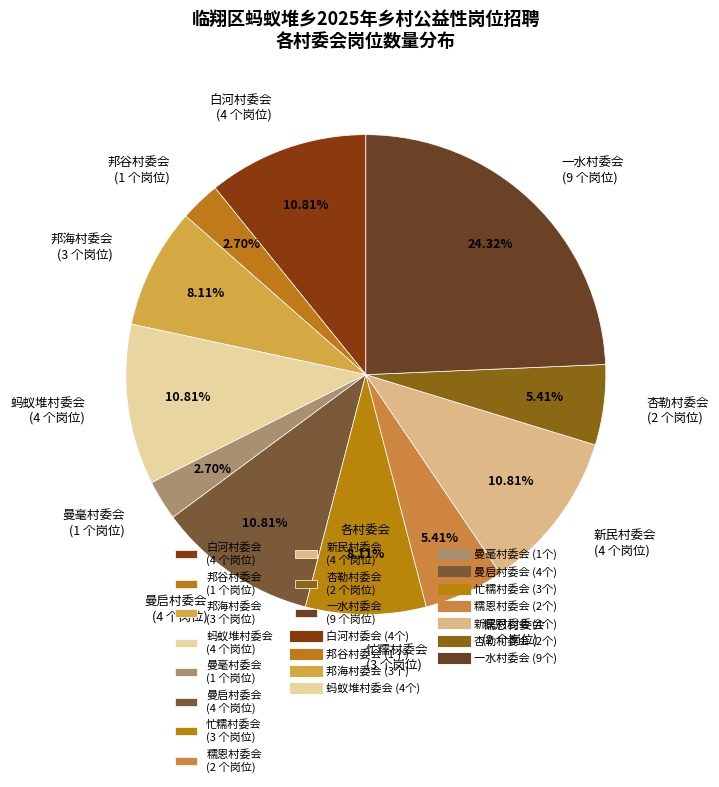

What percentage do 蚂蚁堆村委会 and 新民村委会 together represent?

21.6%